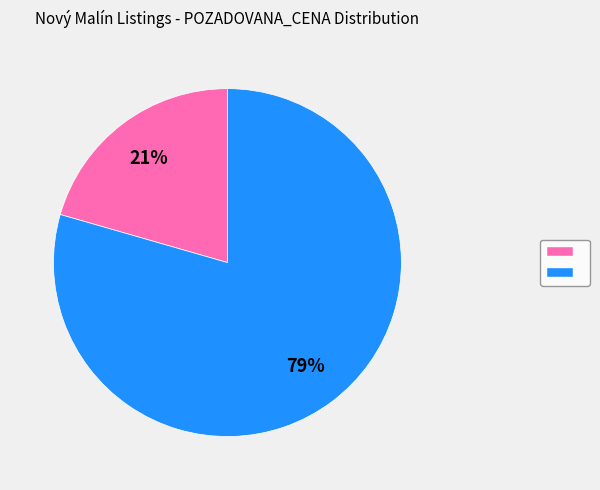

Is there any slice that represents more than half of the pie?

Yes